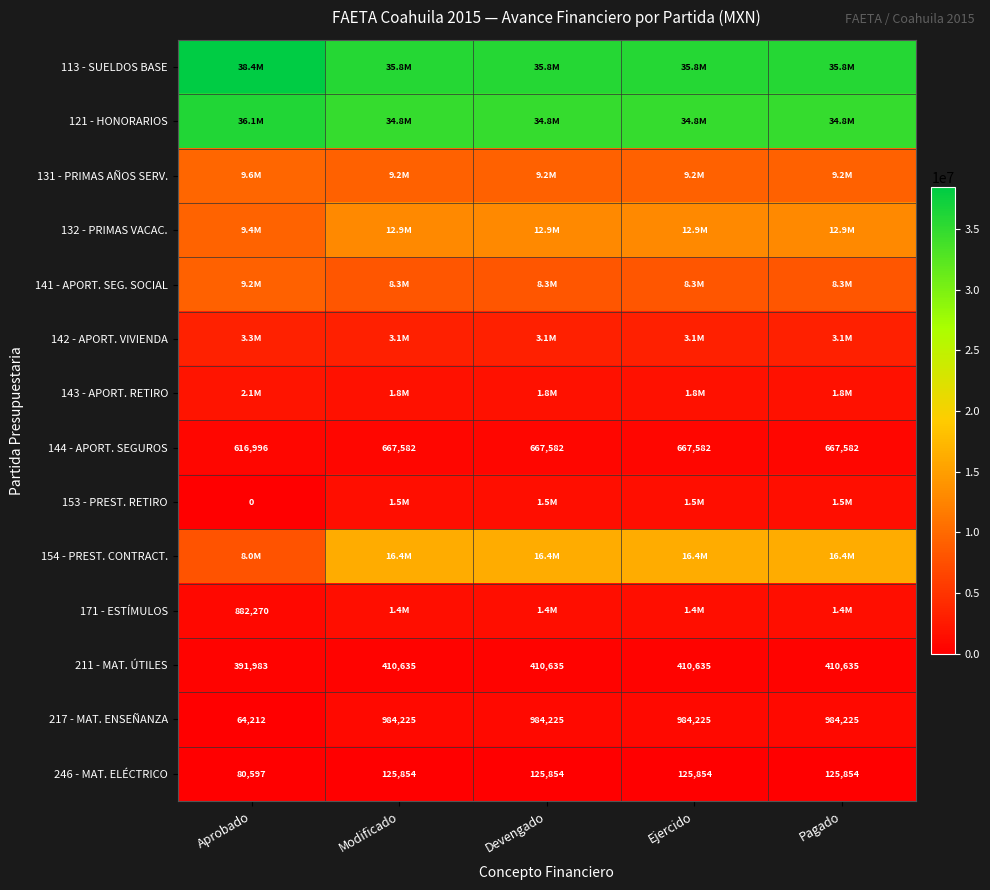

At which category does the chart reach its minimum across all series?

Aprobado